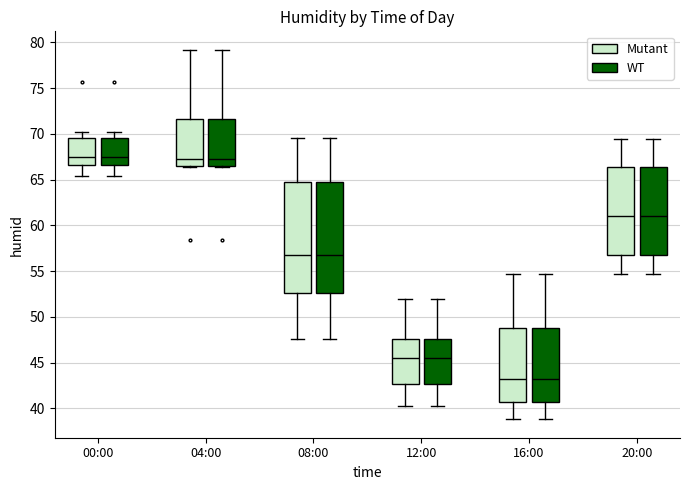

Reading left to right, read every box against the y-axis: the position of its median line, the range the box covers, and the ends of its whiskers. The values are not printed on the chart, so give them approximately, as read against the axis.

00:00 (Mutant): median 67.5, box 66.5 to 69.5, whiskers 65.5 to 70.0
00:00 (WT): median 67.5, box 66.5 to 69.5, whiskers 65.5 to 70.0
04:00 (Mutant): median 67.5, box 66.5 to 71.5, whiskers 66.5 to 79.0
04:00 (WT): median 67.5, box 66.5 to 71.5, whiskers 66.5 to 79.0
08:00 (Mutant): median 57.0, box 52.5 to 65.0, whiskers 47.5 to 69.5
08:00 (WT): median 57.0, box 52.5 to 65.0, whiskers 47.5 to 69.5
12:00 (Mutant): median 45.5, box 42.5 to 47.5, whiskers 40.5 to 52.0
12:00 (WT): median 45.5, box 42.5 to 47.5, whiskers 40.5 to 52.0
16:00 (Mutant): median 43.0, box 40.5 to 49.0, whiskers 39.0 to 54.5
16:00 (WT): median 43.0, box 40.5 to 49.0, whiskers 39.0 to 54.5
20:00 (Mutant): median 61.0, box 57.0 to 66.5, whiskers 54.5 to 69.5
20:00 (WT): median 61.0, box 57.0 to 66.5, whiskers 54.5 to 69.5